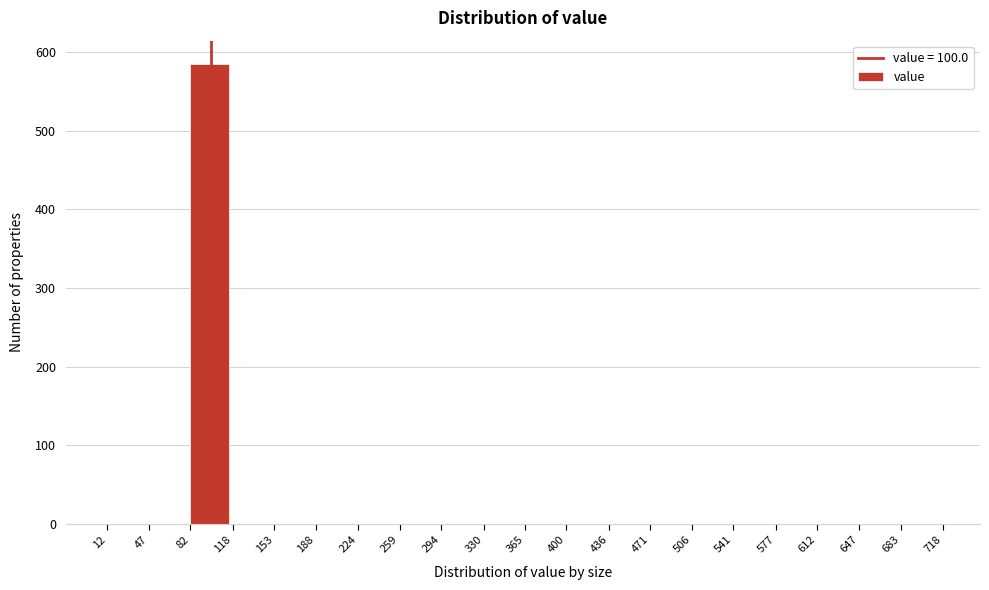

Reading left to right, list every bar in this chart as the range it spans on the x-axis followed by its height. The values are not printed on the chart, so give them approximately, as read against the axis.

12 to 47: 0
47 to 82: 0
82 to 118: 590
118 to 153: 0
153 to 188: 0
188 to 224: 0
224 to 259: 0
259 to 294: 0
294 to 330: 0
330 to 365: 0
365 to 400: 0
400 to 436: 0
436 to 471: 0
471 to 506: 0
506 to 541: 0
541 to 577: 0
577 to 612: 0
612 to 647: 0
647 to 683: 0
683 to 718: 0